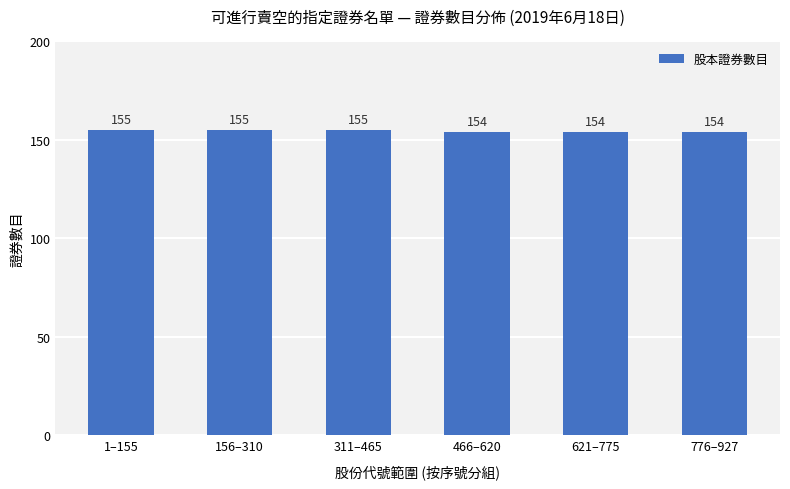

What is the sum of all values?

927